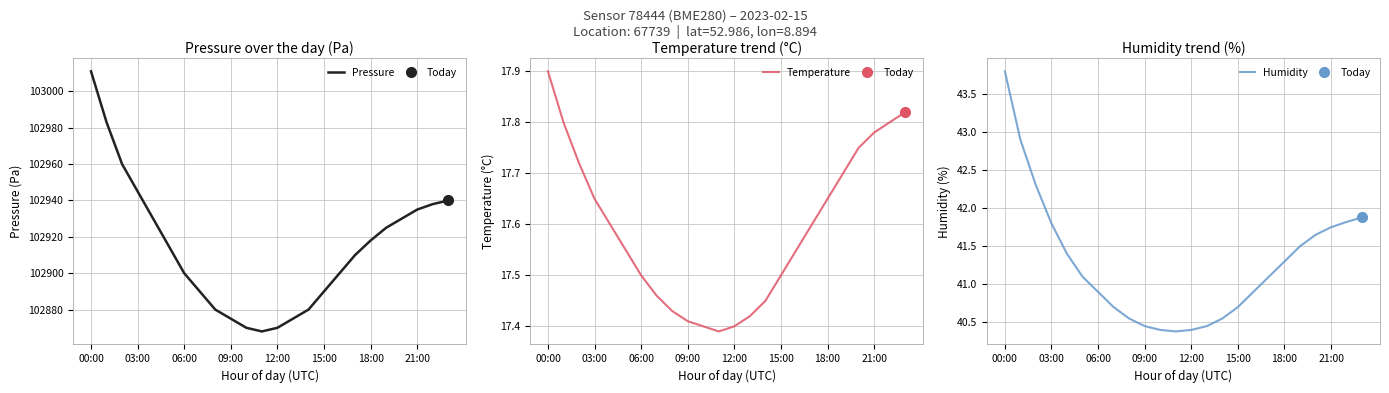

True or false: Temperature and Humidity intersect in this chart.

False